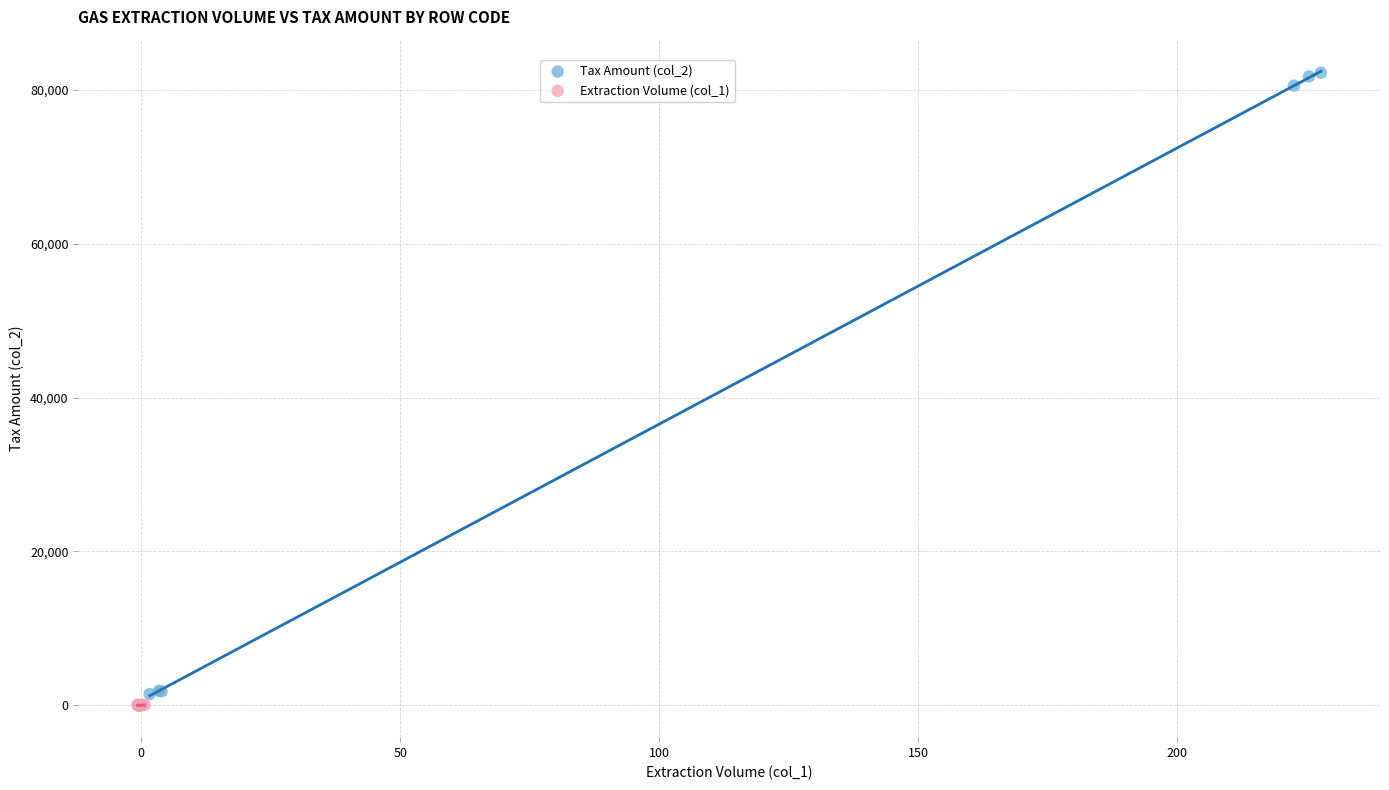

Which series contains the highest Y value?

Tax Amount (col_2)